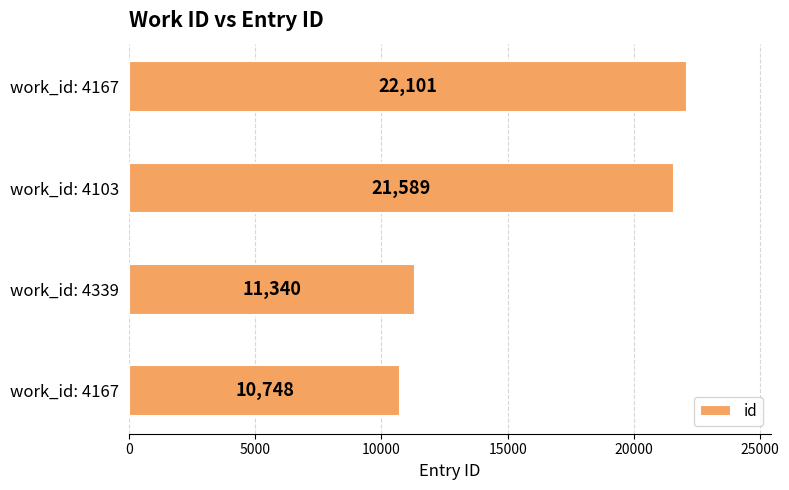

Count the number of data series in this chart.

1